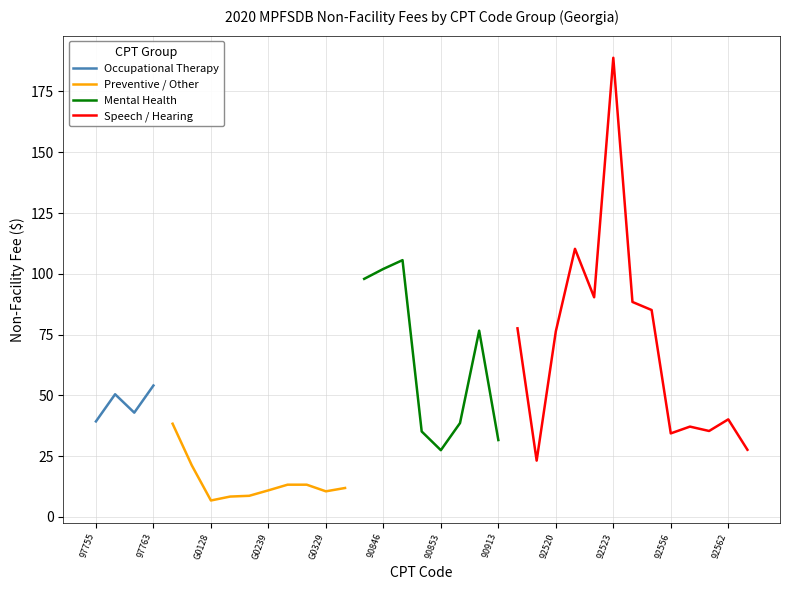

At which category does the chart reach its peak across all series?

92523